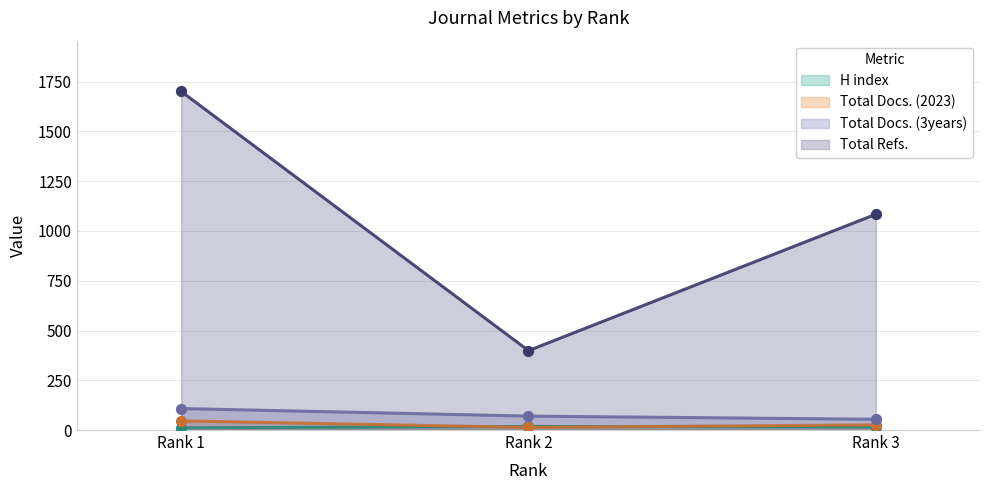

Which series reaches the minimum Y coordinate?

H index